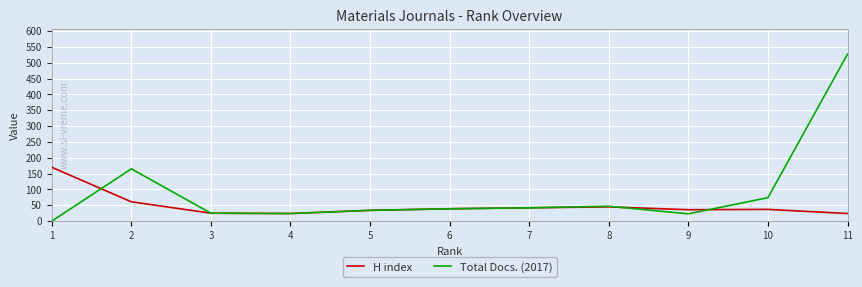

What is the total value across all series at 6?

78